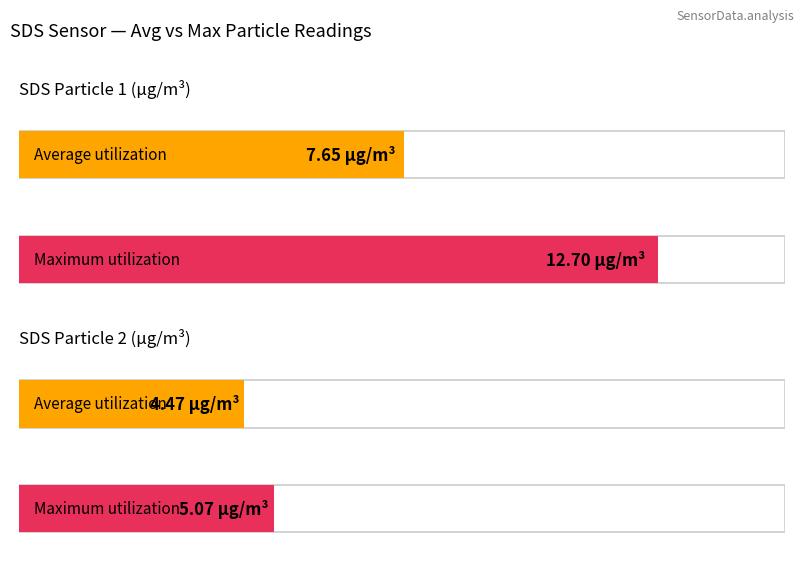

How many categories are shown in the chart?

2